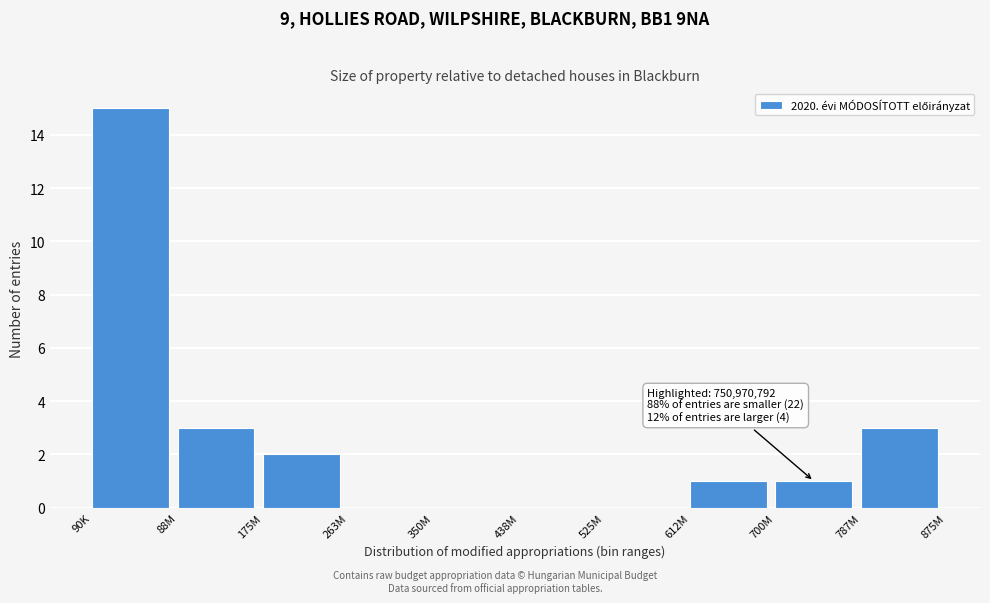

Reading left to right, list all the values displayed in this chart.

90K=15	88M=3	175M=2	263M=0	350M=0	438M=0	525M=0	612M=1	700M=1	787M=3